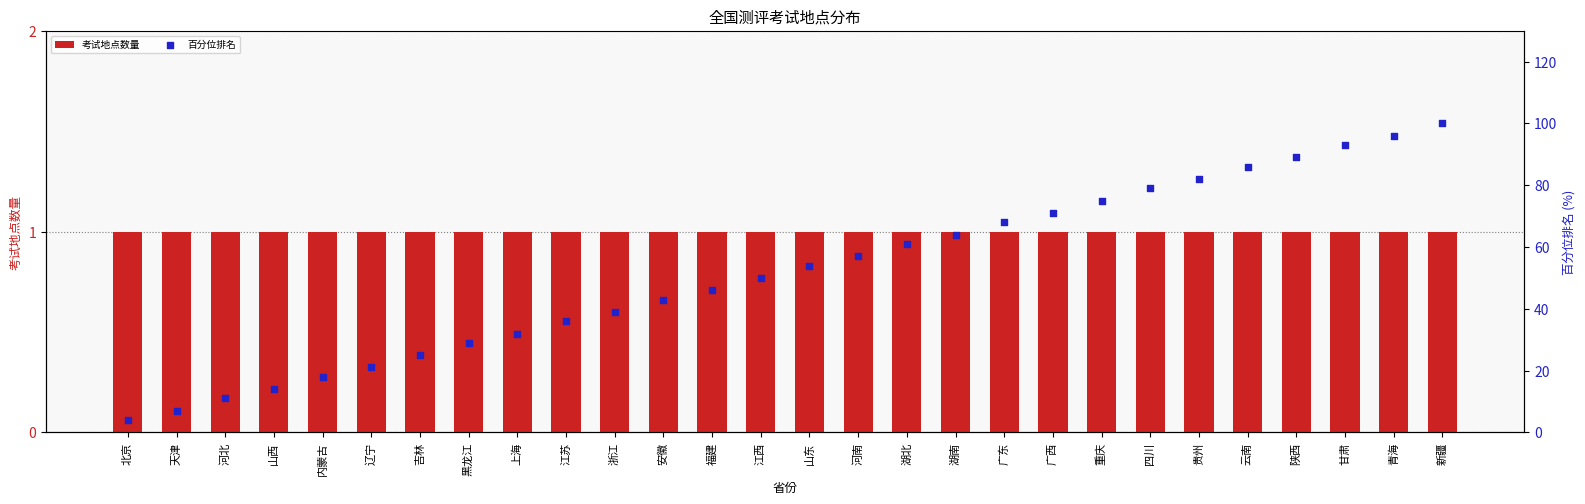

What is the total value across all series at 北京?

5